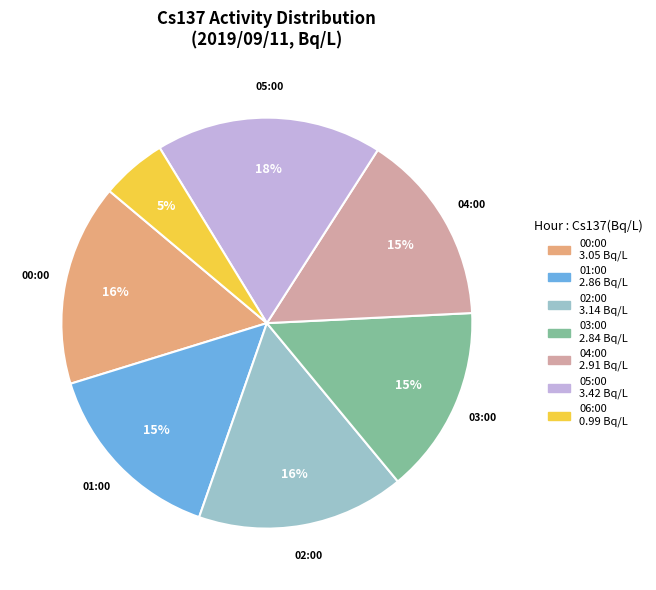

How many segments does this pie chart have?

7